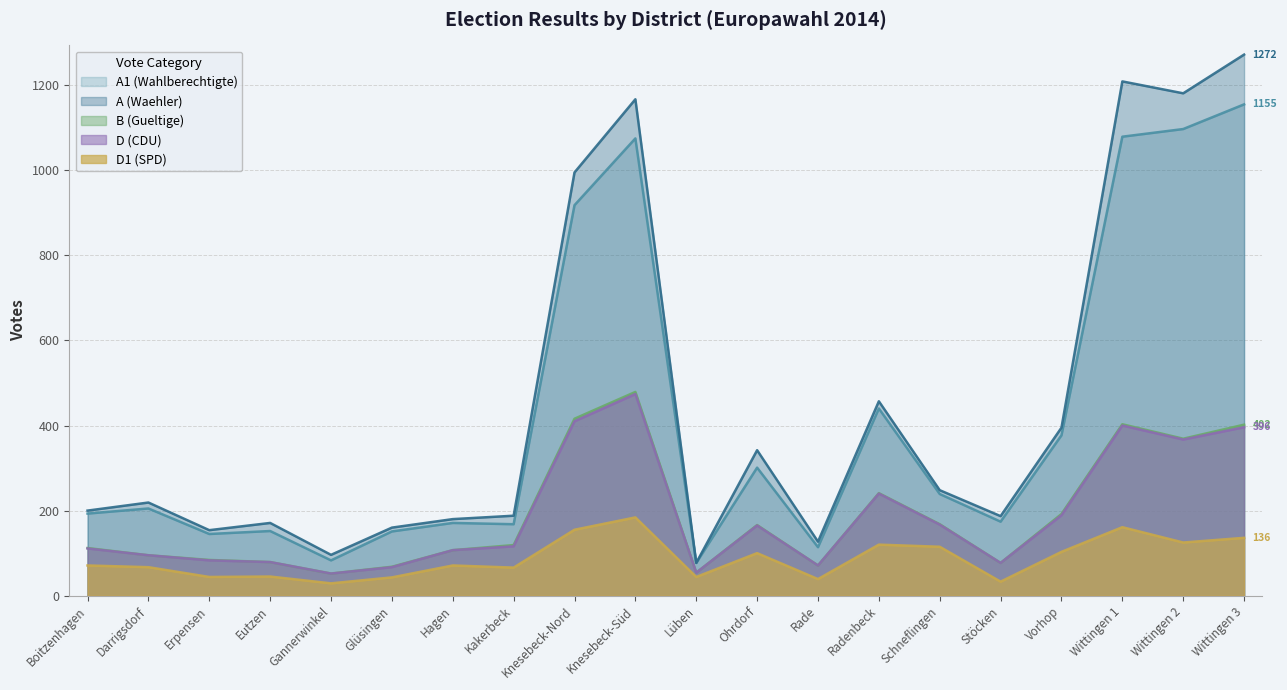

How many values in the B (Gueltige) series are below 119?

10